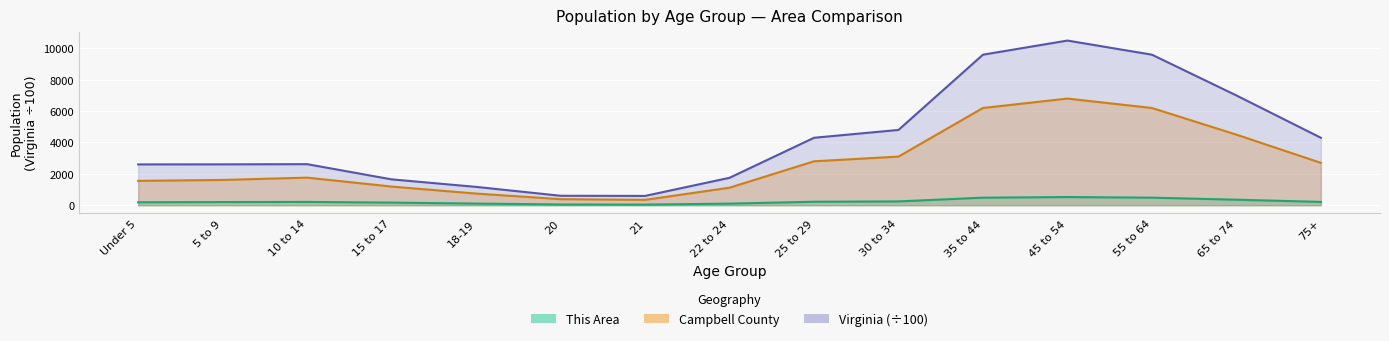

What is the label of the 12th point from the left?

45 to 54